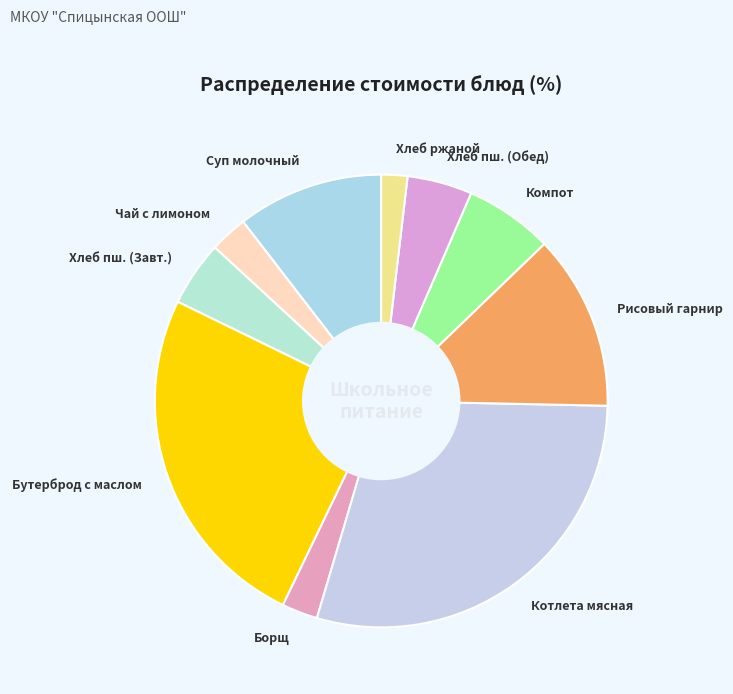

Which category has the biggest portion of the pie?

Котлета мясная